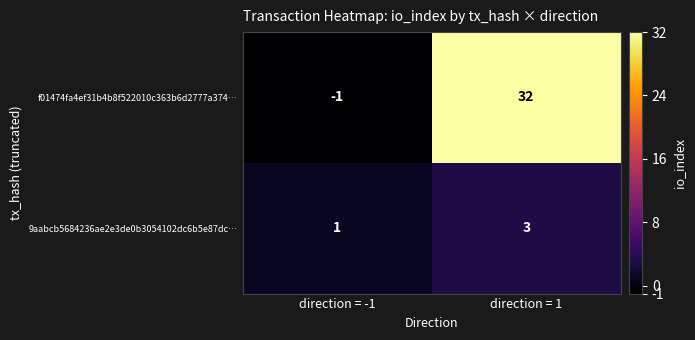

Count the number of data series in this chart.

2